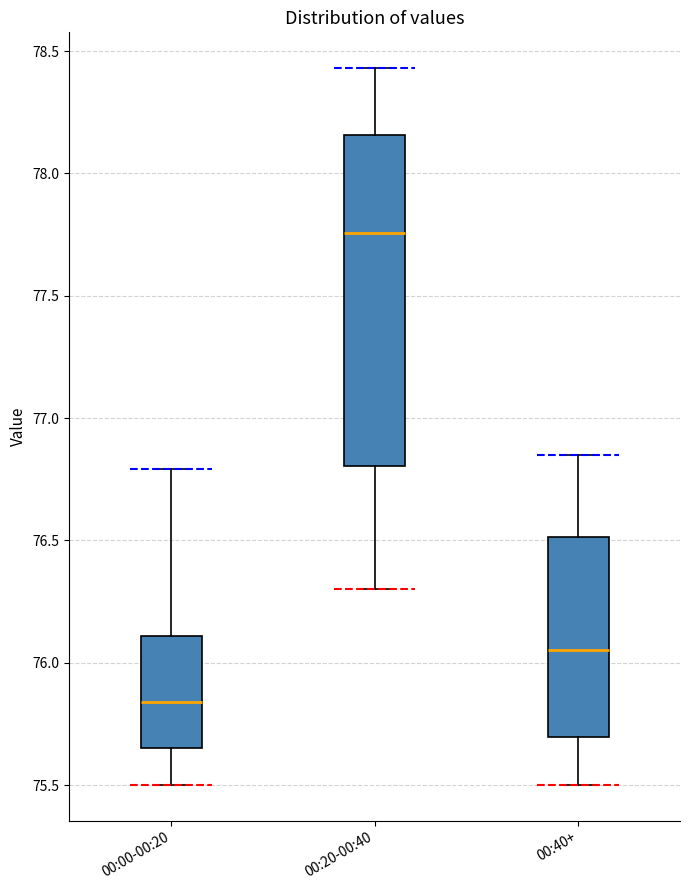

Comparing the boxes themselves (not the whiskers), which one is the tallest?

00:20-00:40